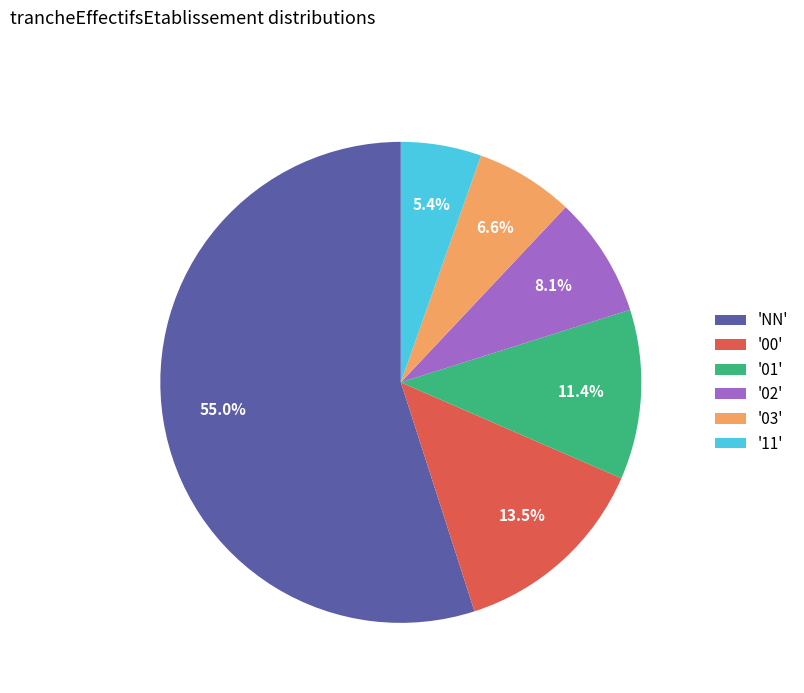

What portion of the pie excludes '02'?

91.9%